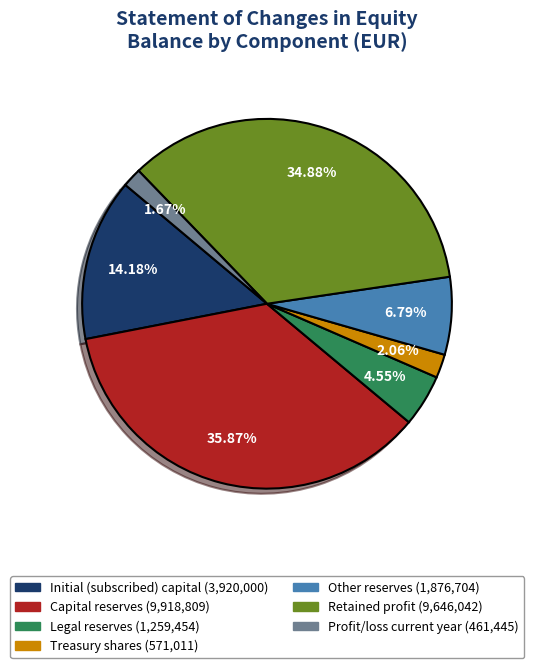

Which slice is the largest?

Capital reserves